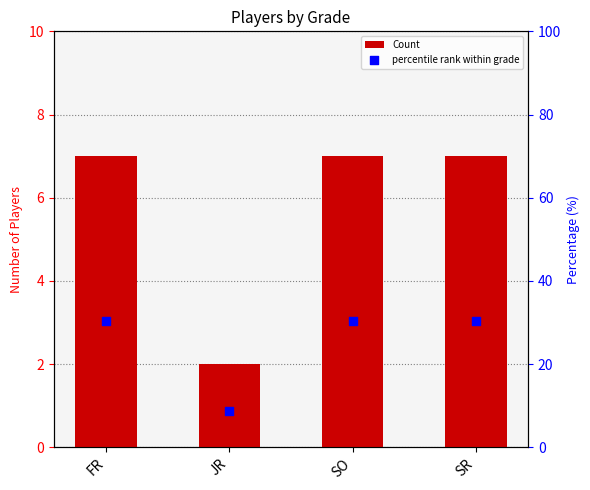

At which category is the sum across all series the highest?

FR